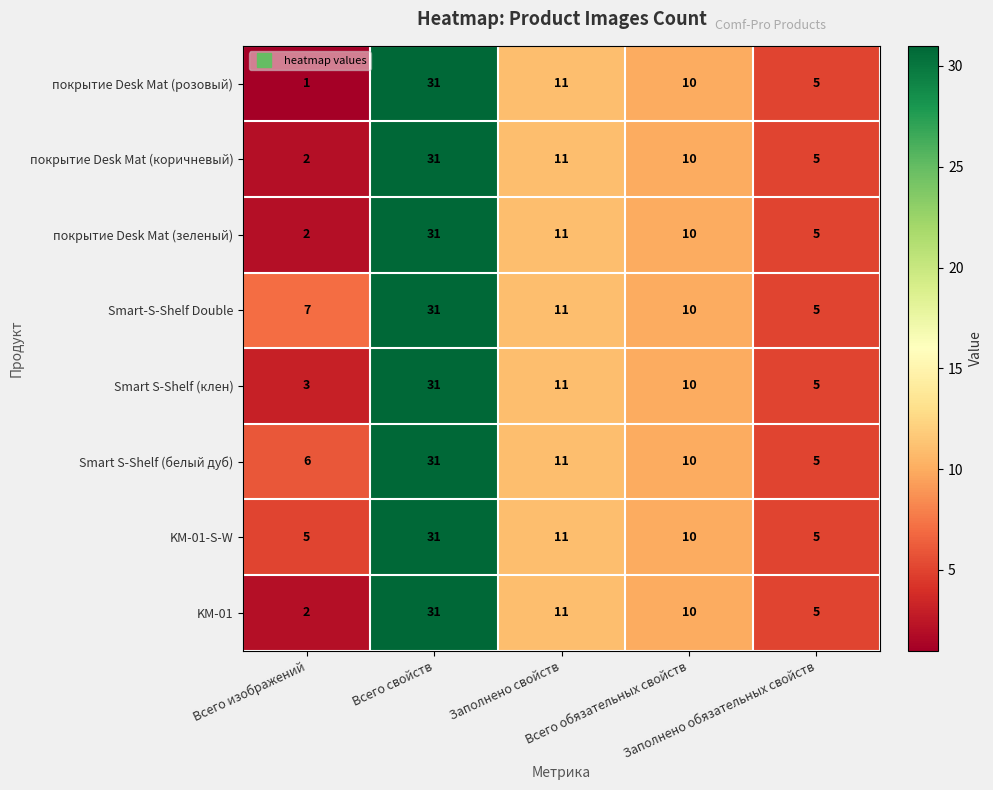

Which series has the largest total across all categories?

Smart-S-Shelf Double